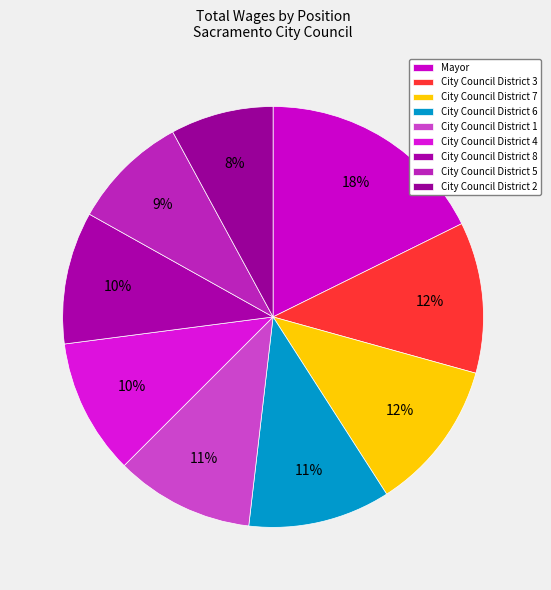

Count the number of slices in the pie.

9